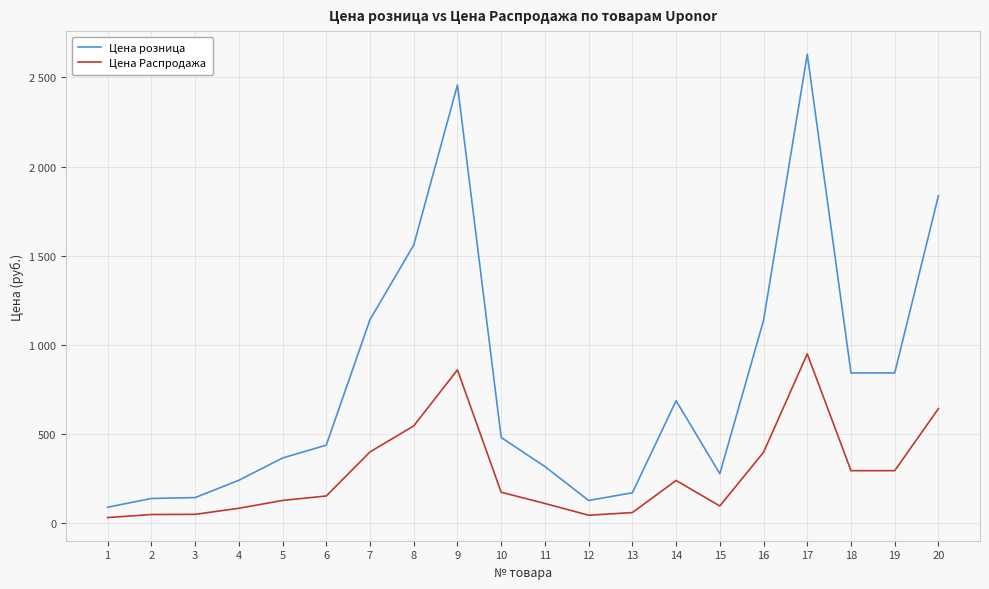

What is the difference between the maximum and minimum values in the Цена розница series?

2540.0